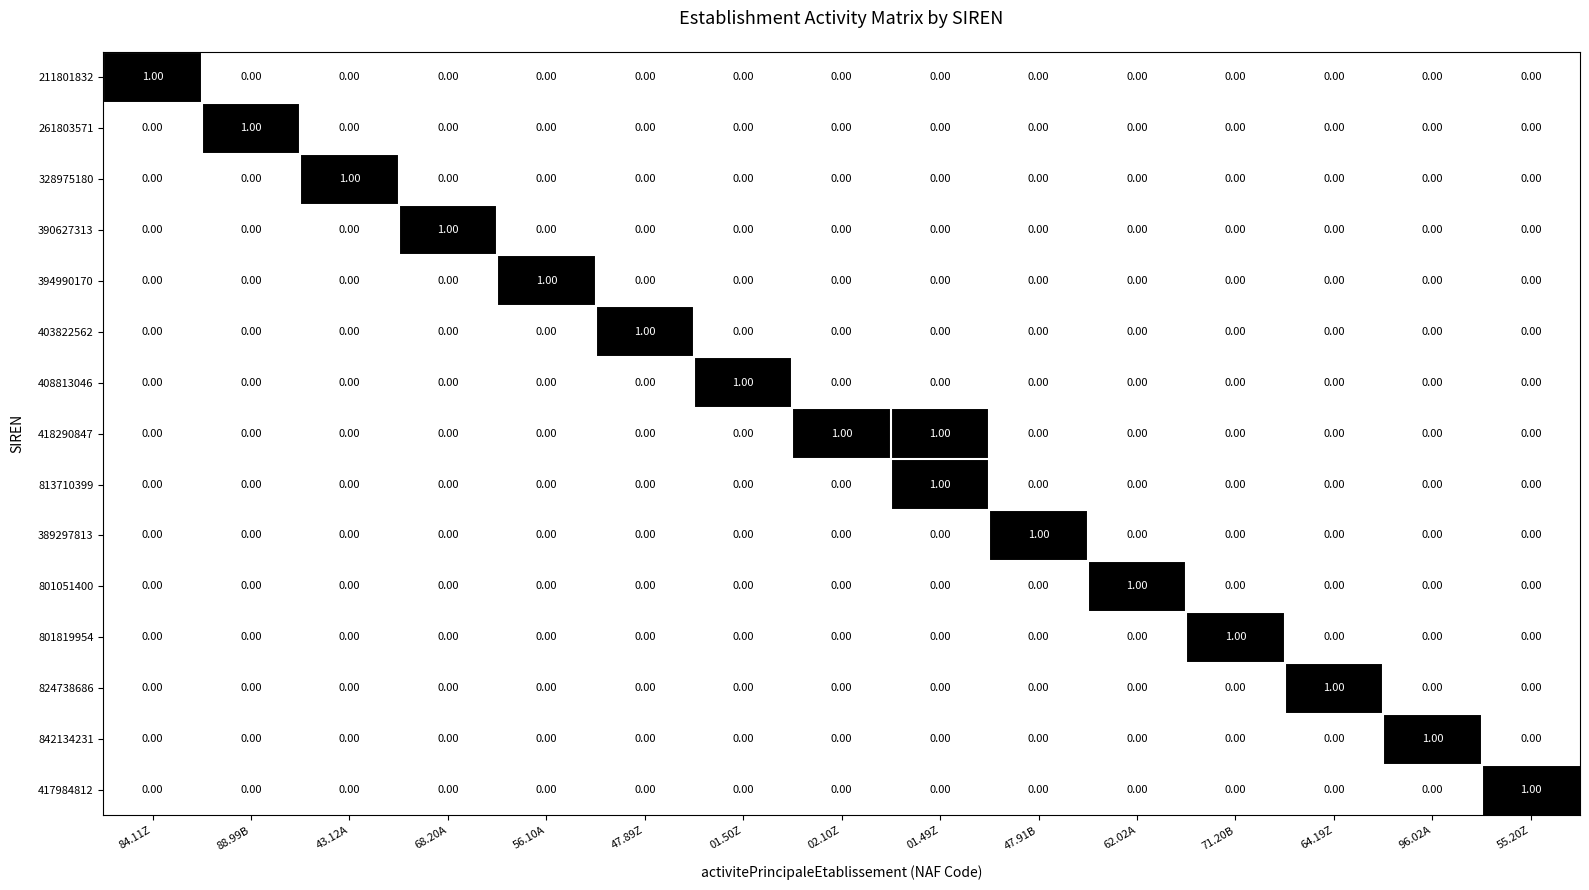

At how many categories does at least one series exceed 0?

15